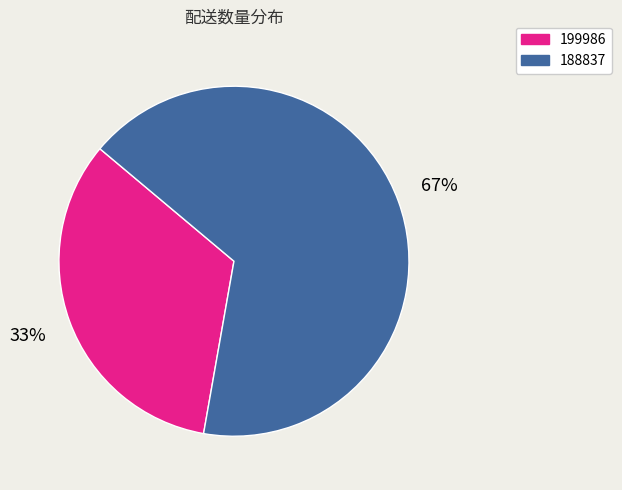

Which has a higher value, 199986 or 188837?

188837